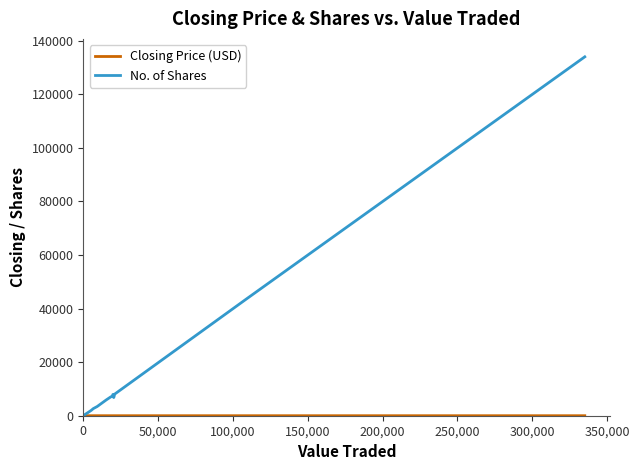

What is the maximum value shown in the chart?

134025.0